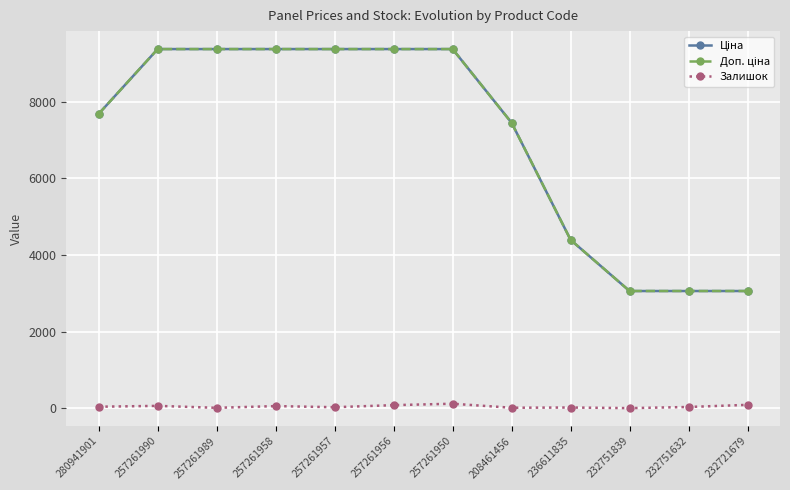

How many categories are shown in the chart?

12